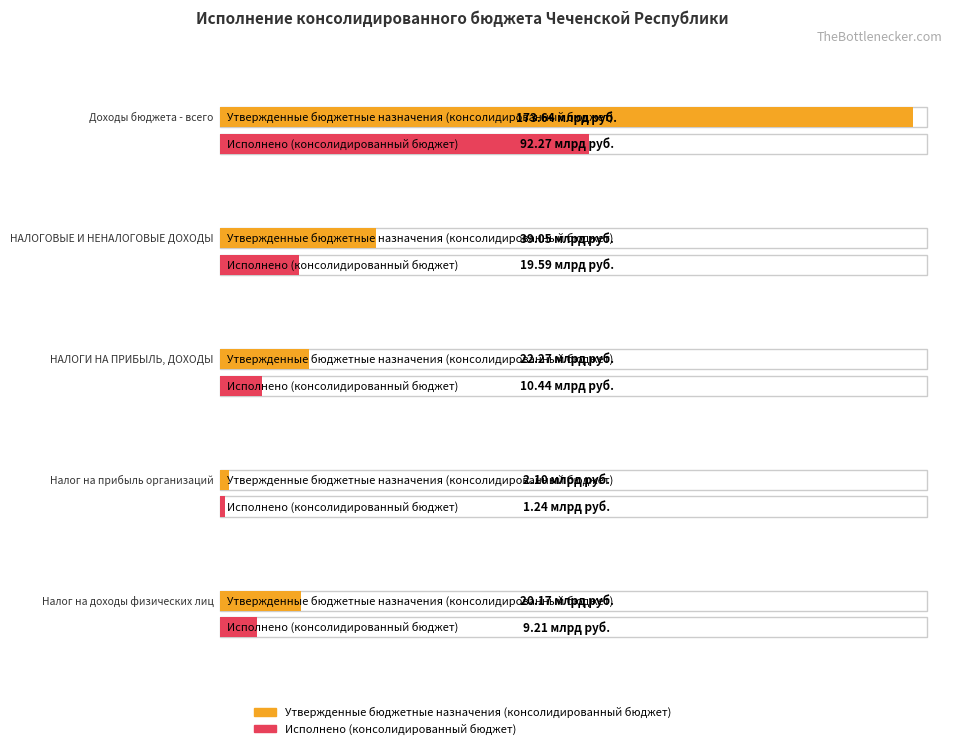

The value of Исполнено (консолидированный бюджет) at НАЛОГИ НА ПРИБЫЛЬ, ДОХОДЫ is 18231299173.7. True or false?

False